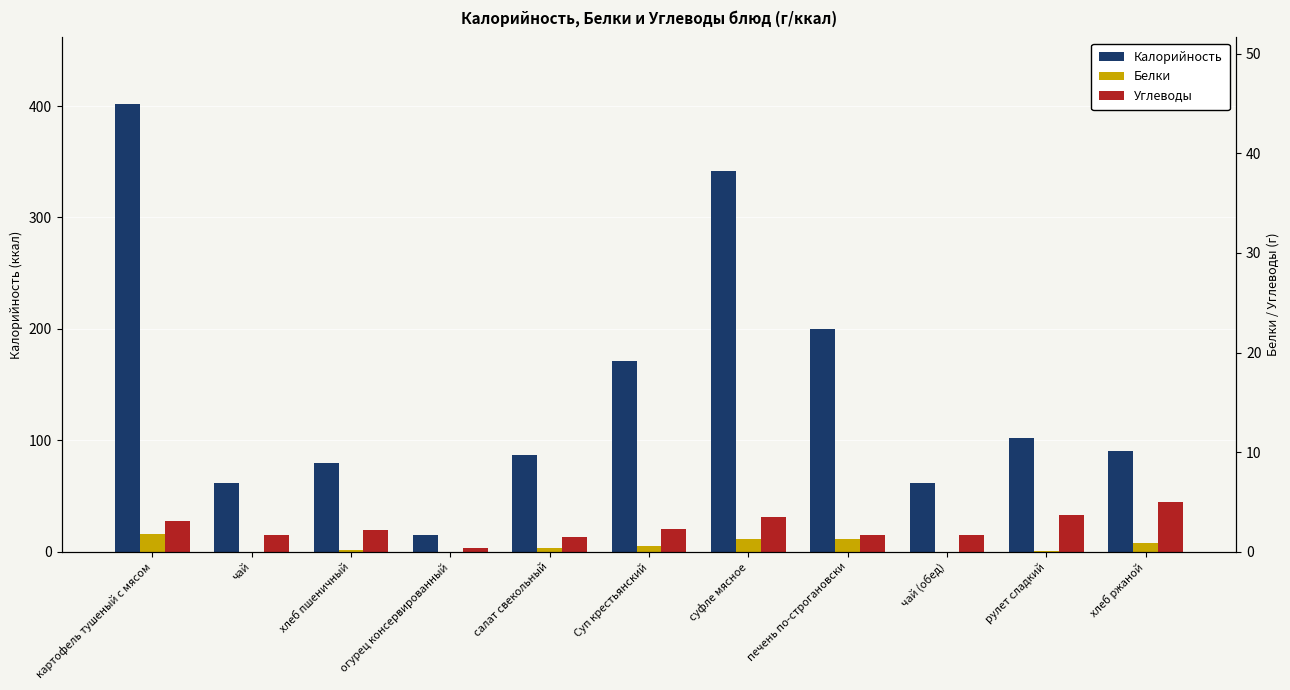

How many bars are there in each group?

3